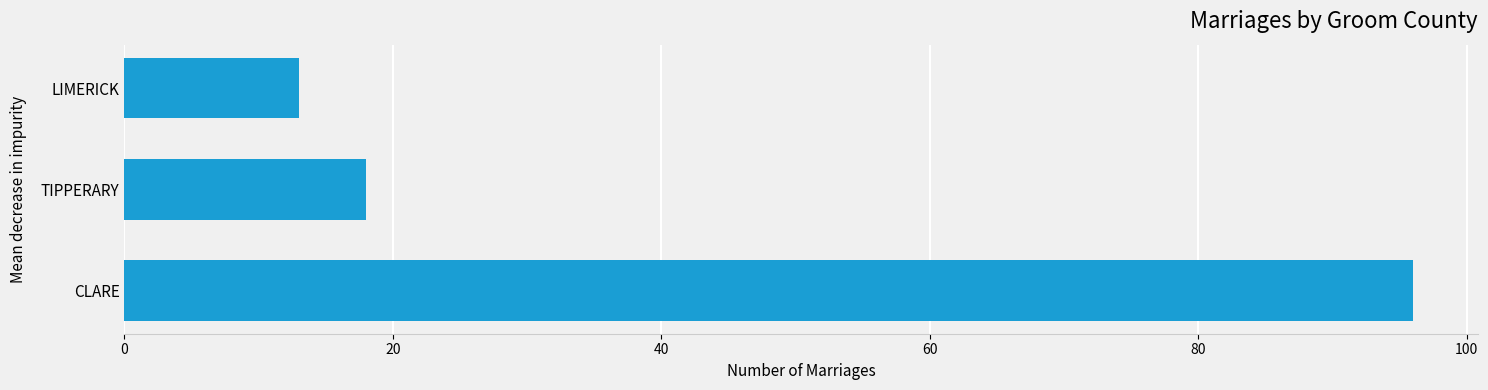

Reading bottom to top, transcribe all the data shown in this chart.

96	18	13